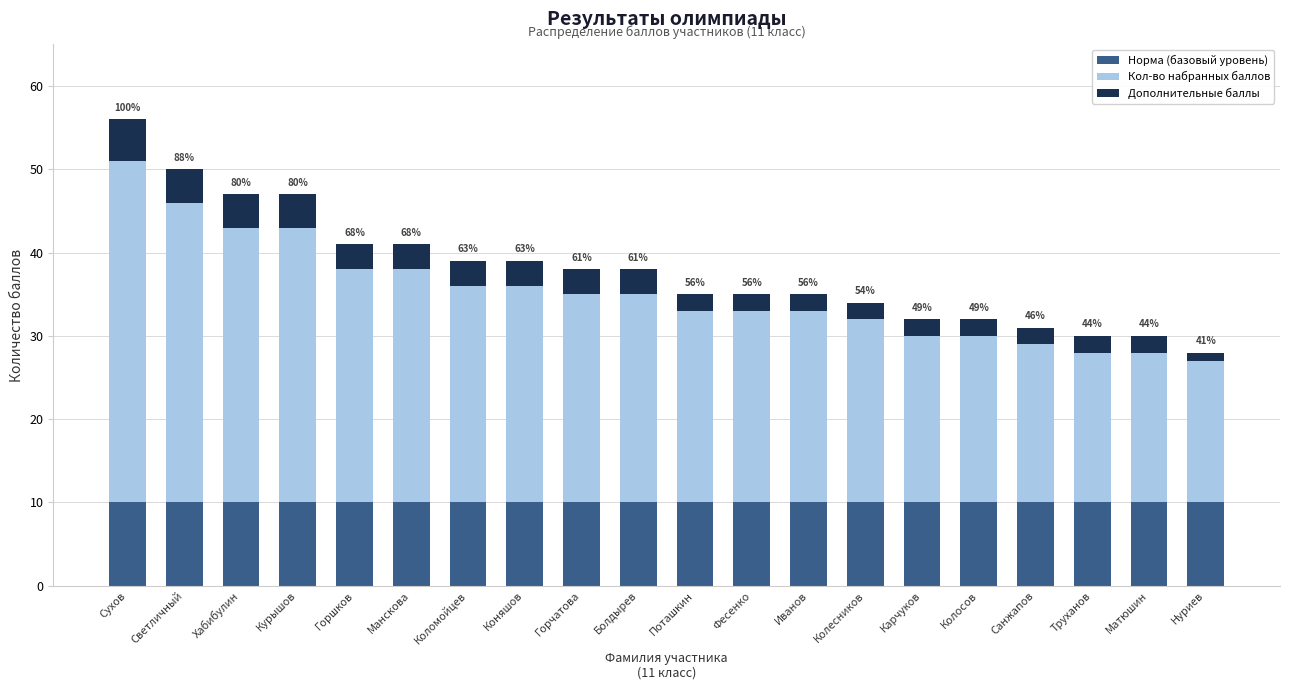

At which category is the sum across all series the highest?

Сухов